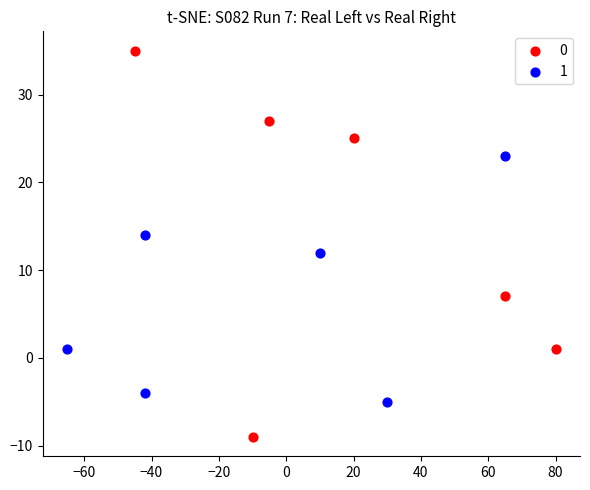

What are all the series names shown in the legend?

0, 1